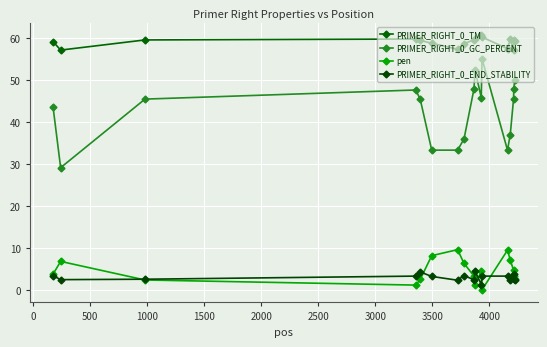

How many lines are shown in the chart?

4